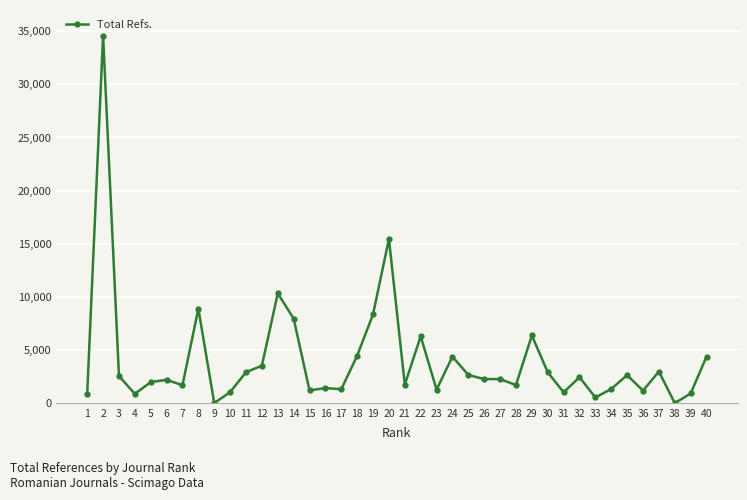

At which category does the data reach its first local peak?

2